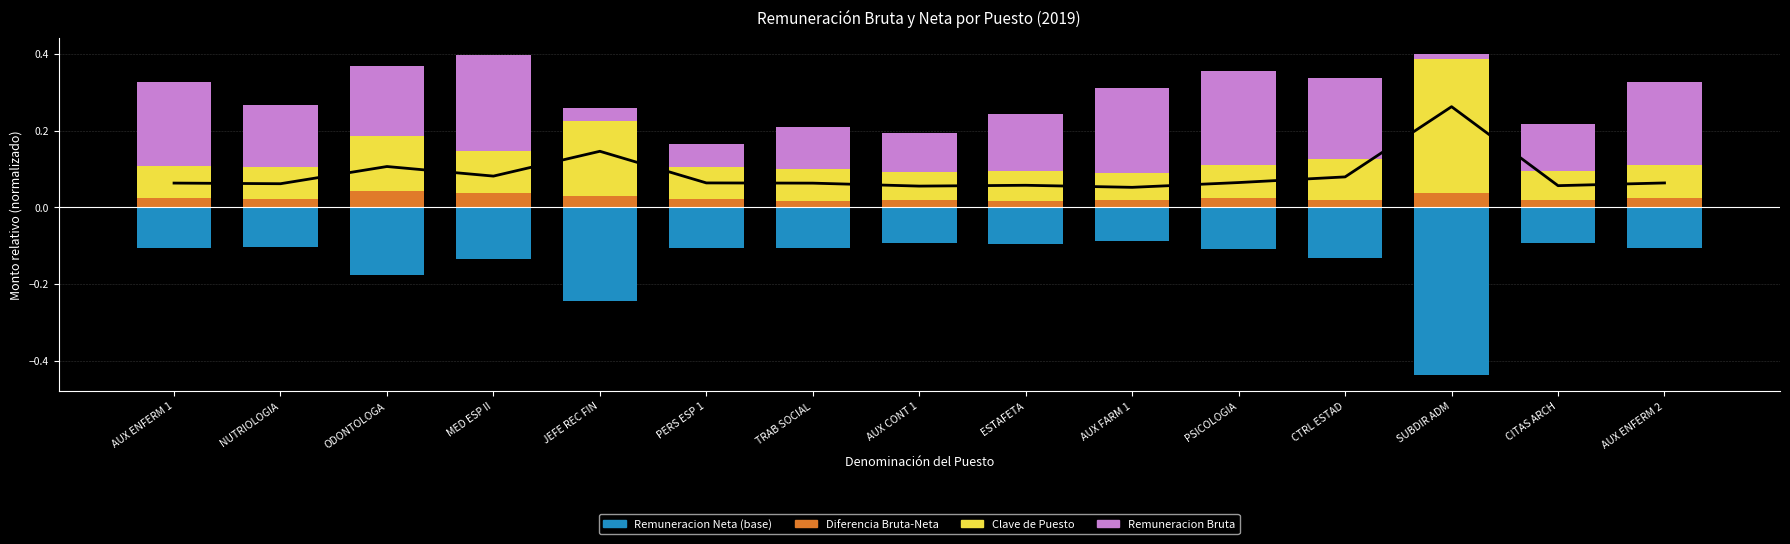

Between MED ESP II and AUX ENFERM 2, which series saw the biggest shift?

Remuneracion Bruta (scaled)